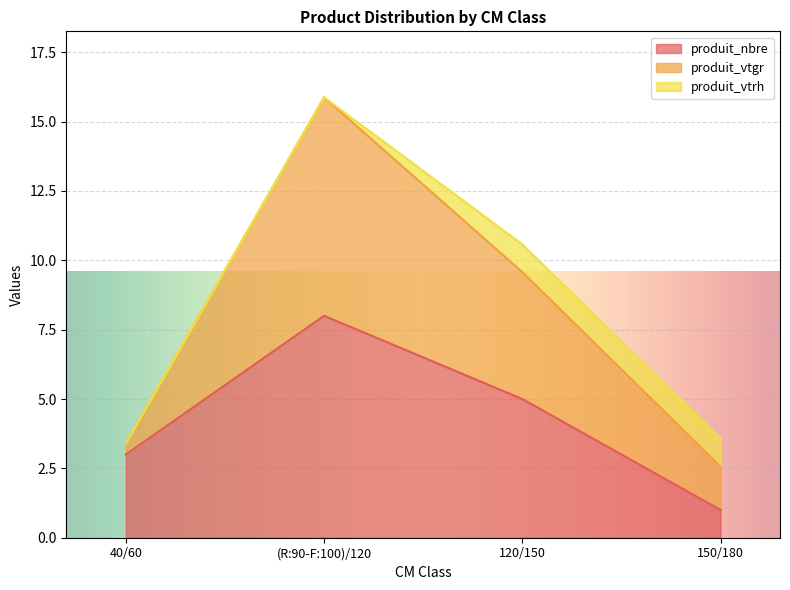

Which category has the highest value in the produit_nbre series?

(R:90-F:100)/120